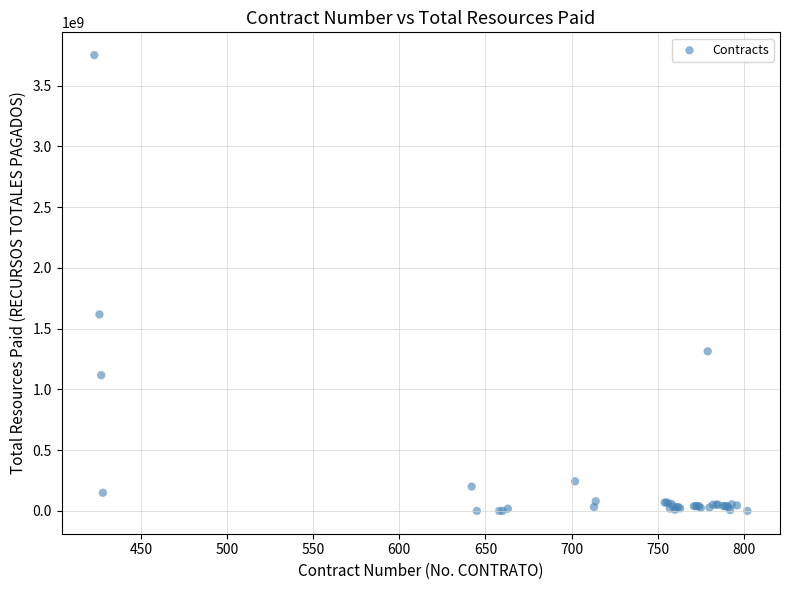

What Y value in the scatter plot is closest to 1875000000?

1616678865.0